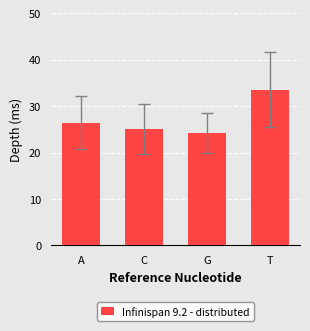

Reading right to left, list all the values displayed in this chart.

33.6	24.1	25.0	26.4